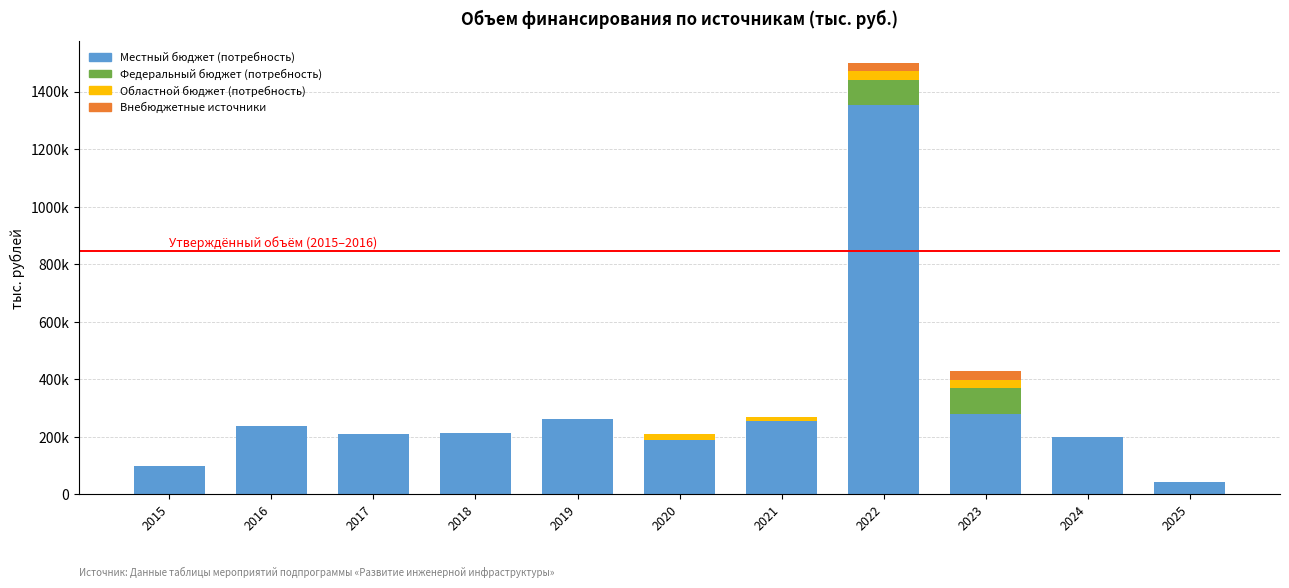

Are the bars horizontal?

No